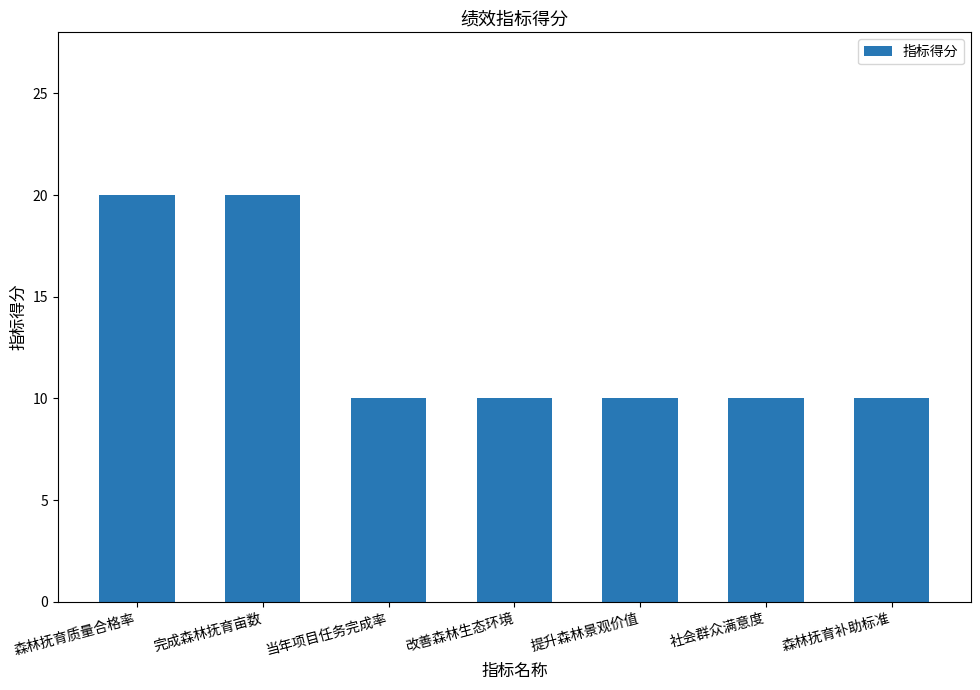

What is the sum of all values?

90